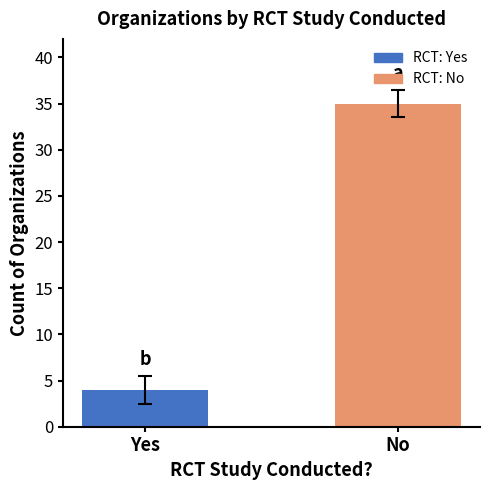

Is it true that the value at No is 35?

True